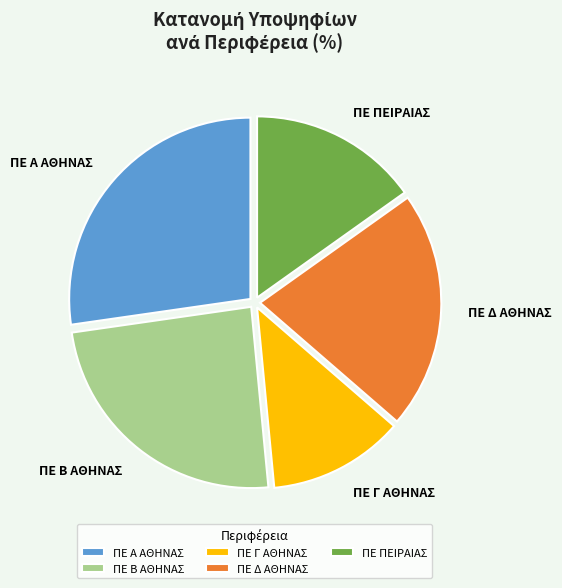

Approximately how many times larger is the value at ΠΕ Γ ΑΘΗΝΑΣ compared to ΠΕ Β ΑΘΗΝΑΣ?

0.5